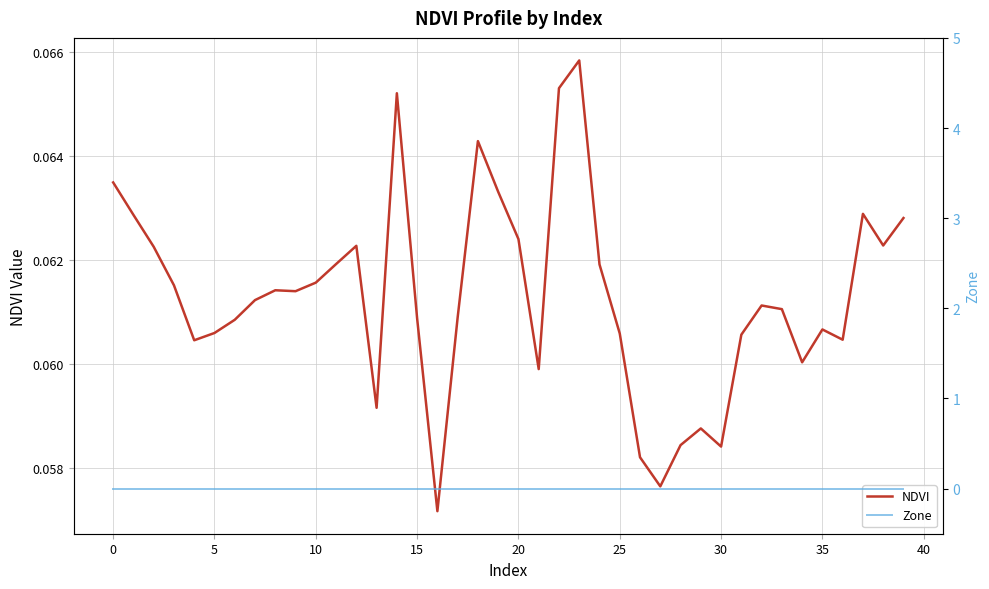

Count the number of data series in this chart.

2